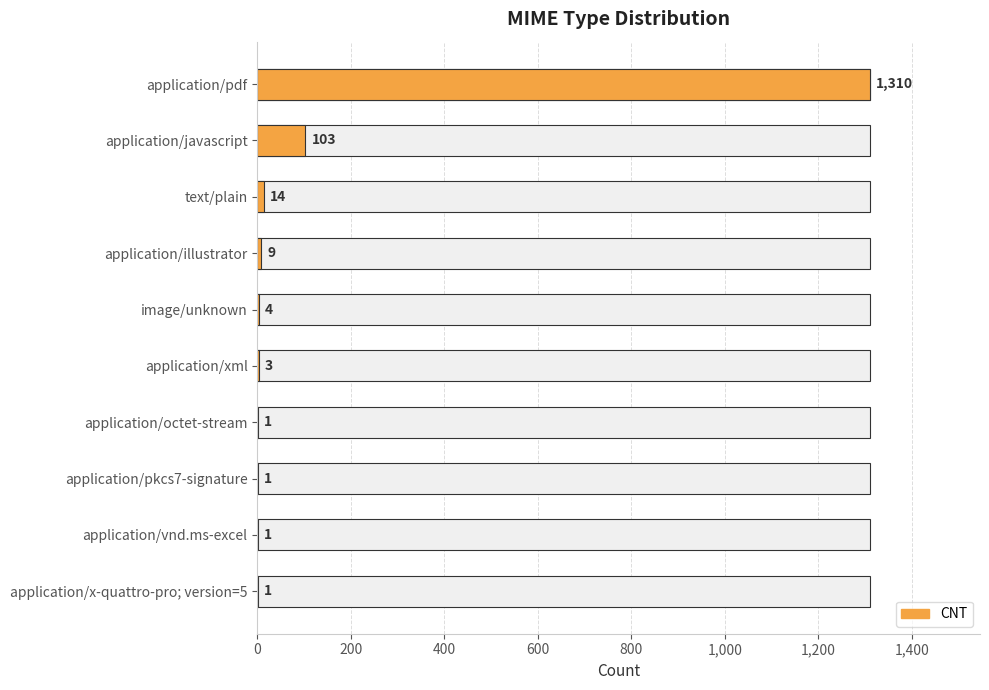

What is the maximum value shown in the chart?

1310